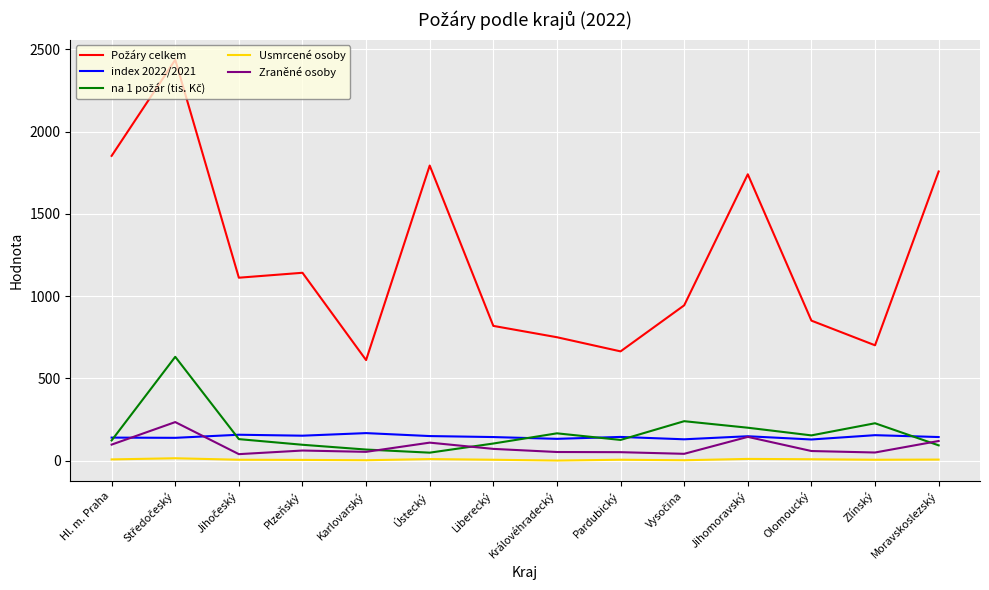

True or false: index 2022/2021 has more than 2 interior local peaks.

True